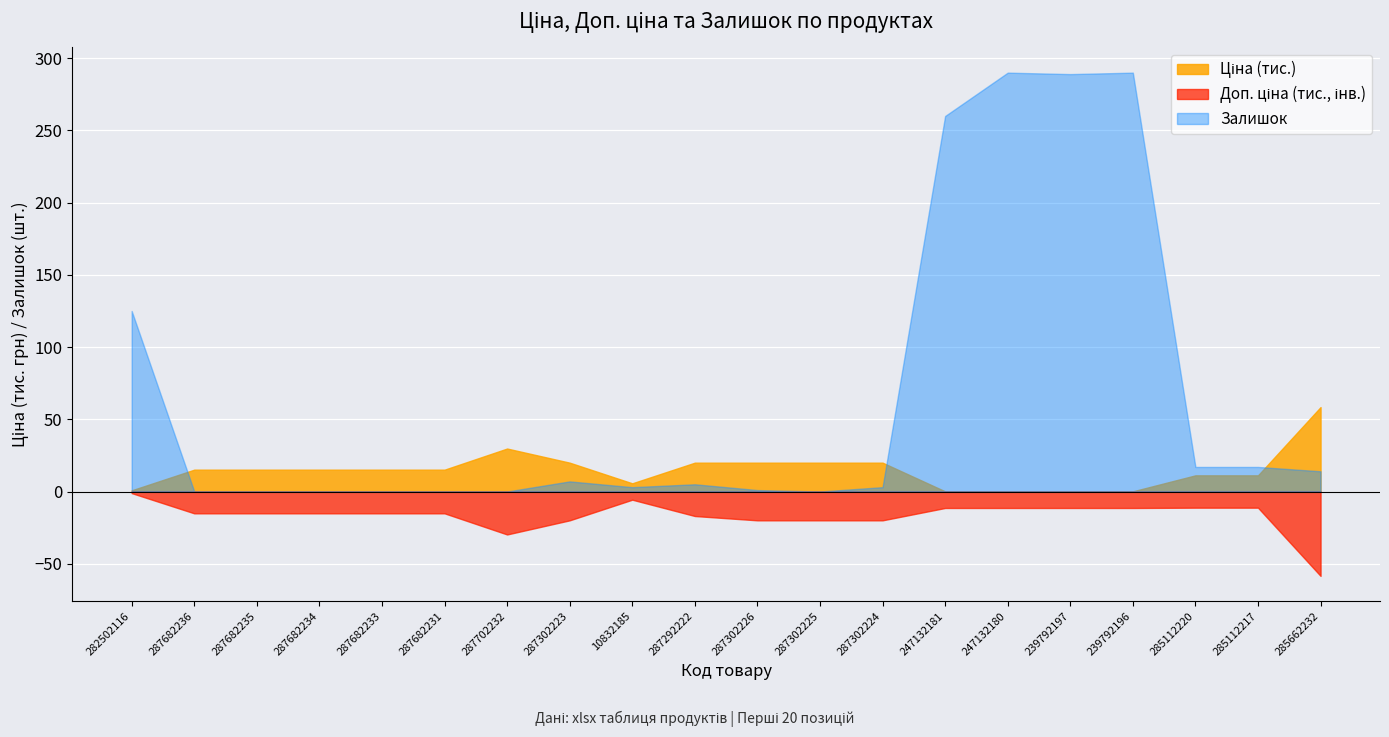

True or false: Доп. ціна and Залишок cross at least once.

False